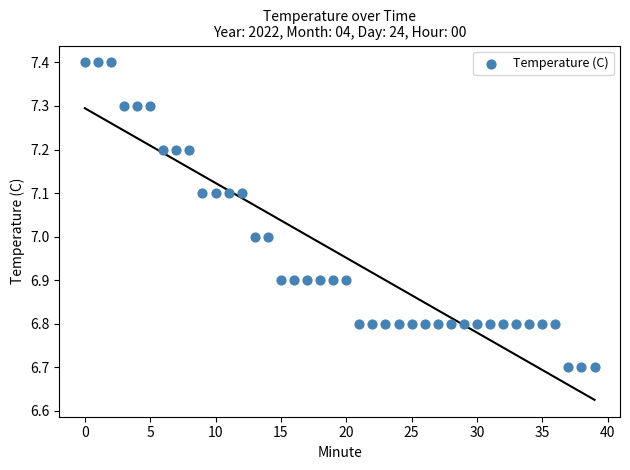

What is the range of Y values (max minus min)?

0.7